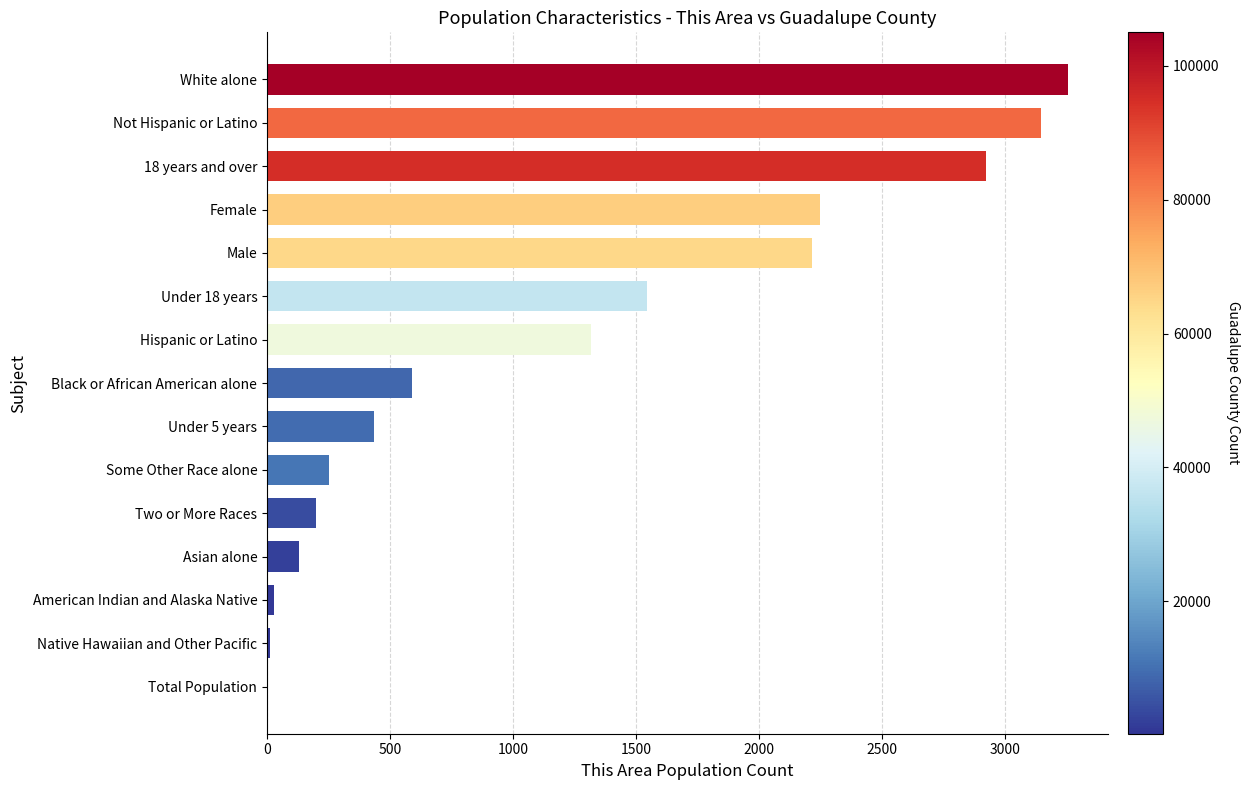

What is the sum of all values?

18285